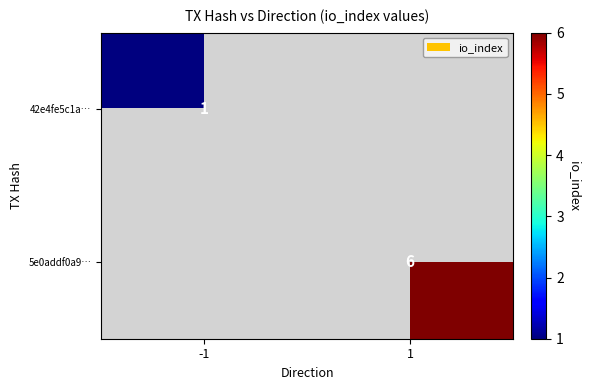

The value of 5e0addf0a9… at 1 is 6. True or false?

True